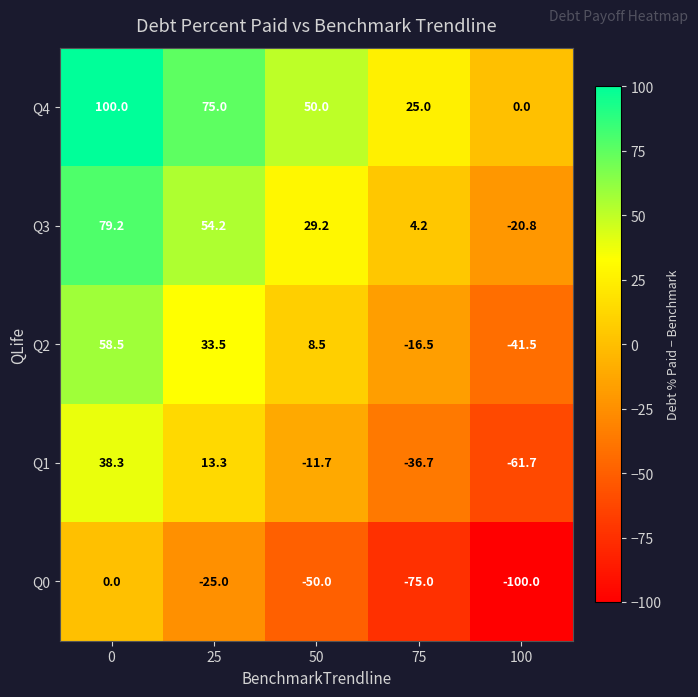

What is the minimum value shown in the chart?

-100.0